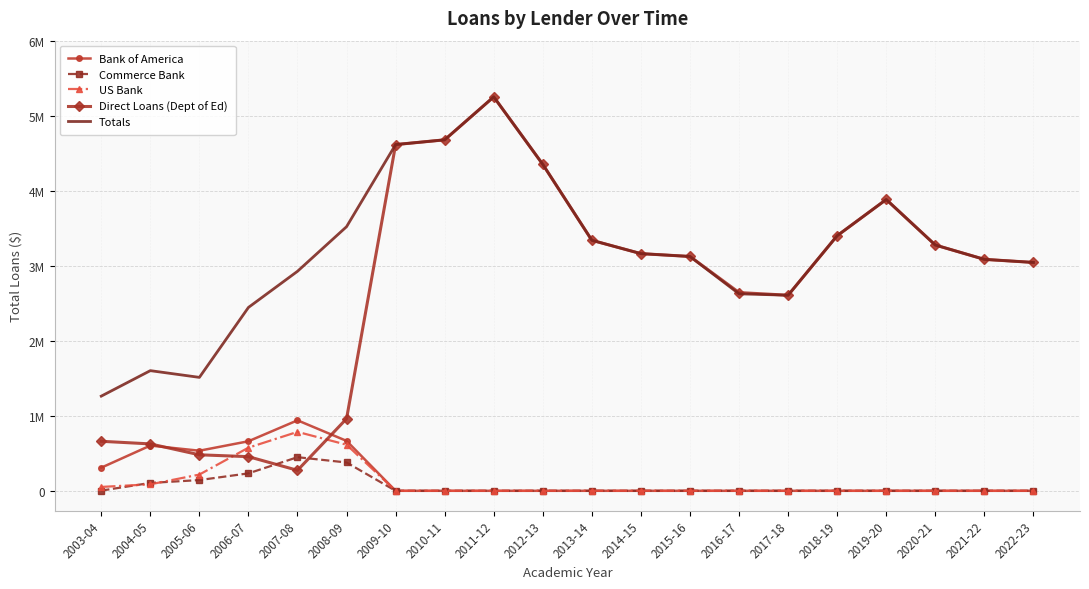

What are all the series names shown in the legend?

Bank of America, Commerce Bank, US Bank, Direct Loans (Dept of Ed), Totals